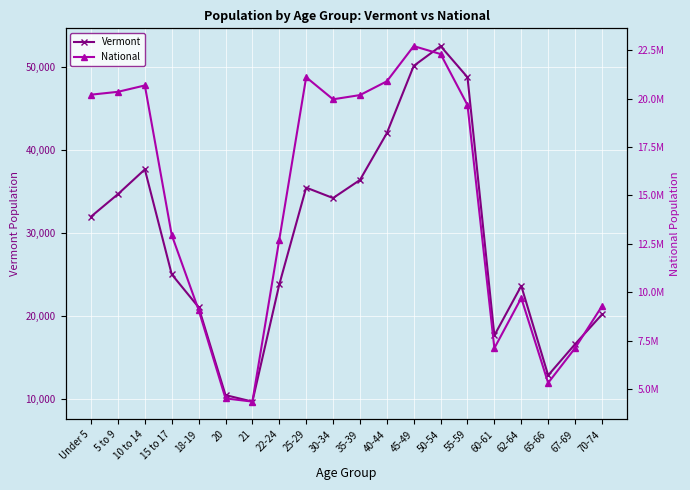

What is the difference between the maximum and second lowest values in the National series?

18189462